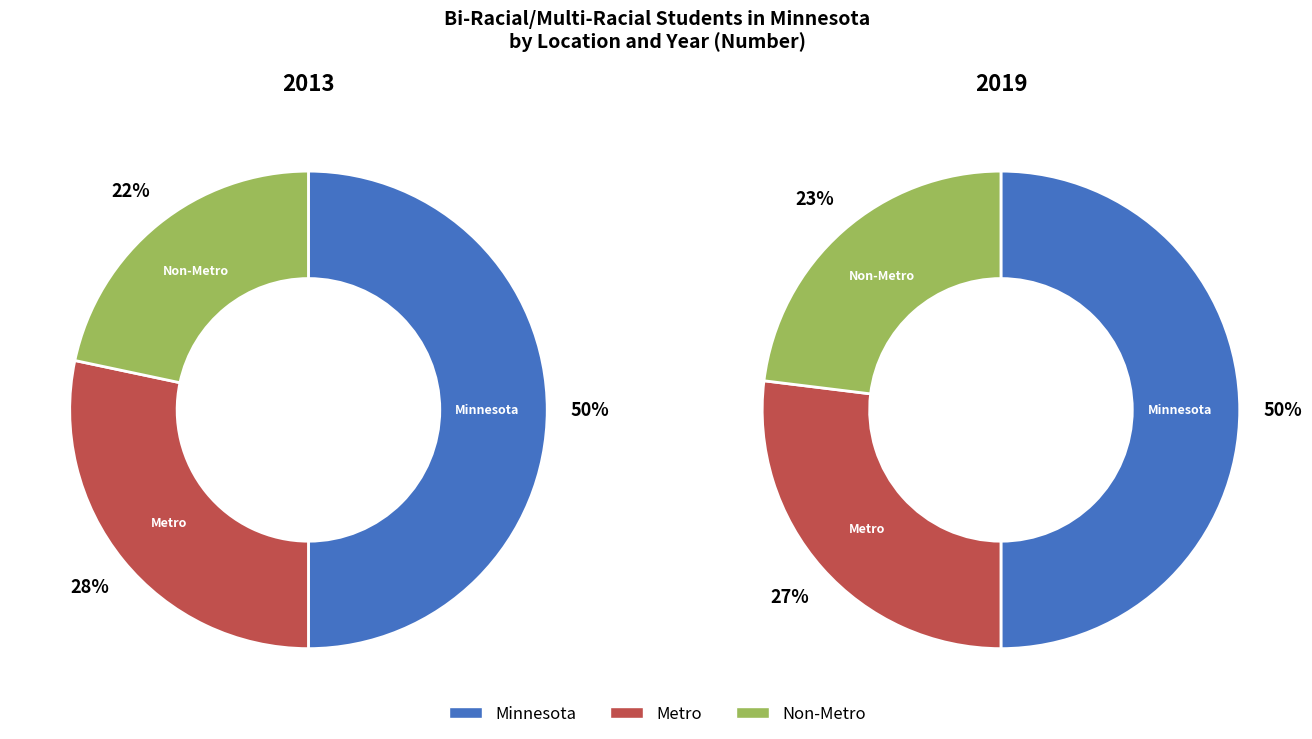

Is 0 the majority of the pie?

No